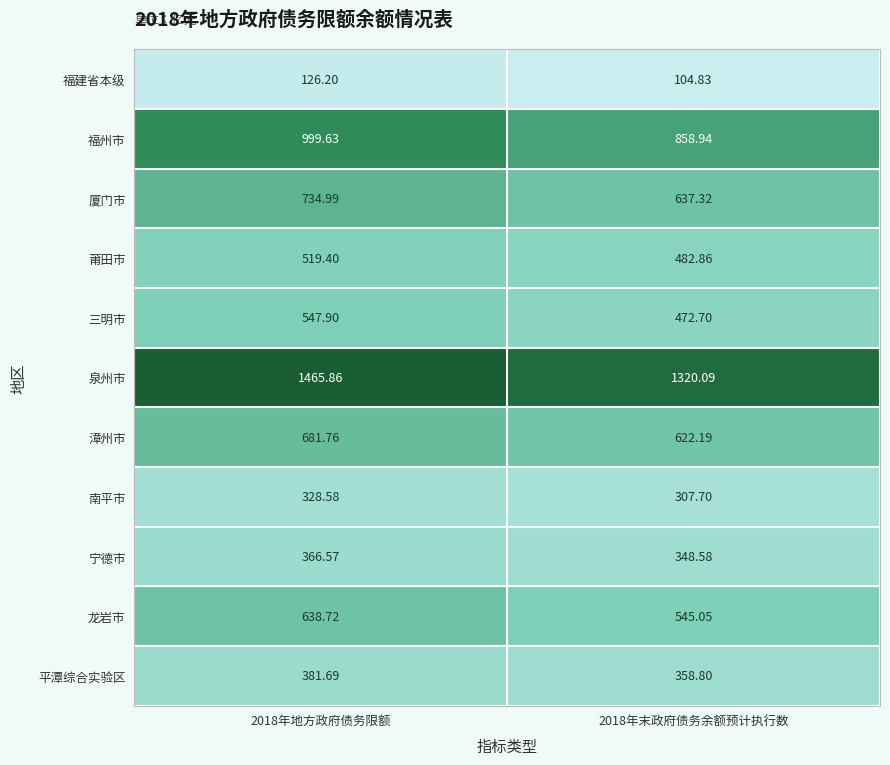

What is the maximum value shown in the chart?

1465.9